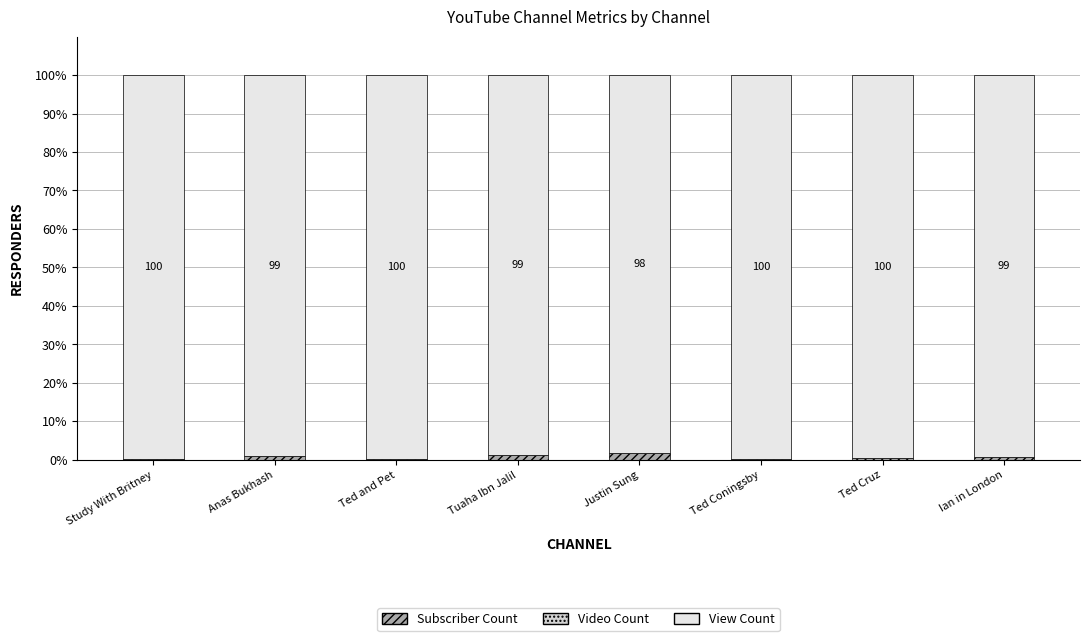

Rank the series by their maximum value, from lowest to highest.

Video Count, Subscriber Count, View Count